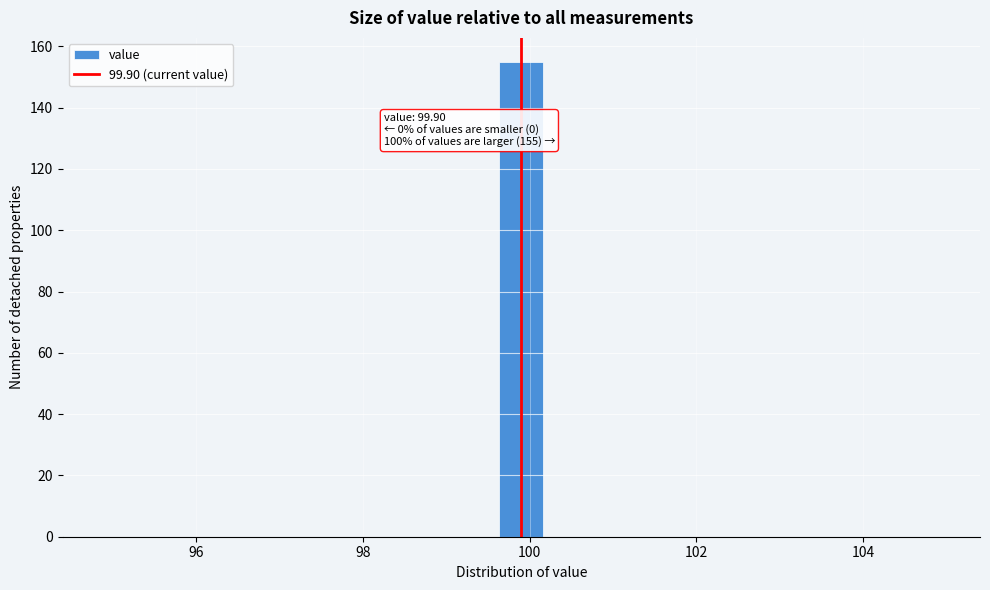

Around what value on the x-axis is the tallest bar? Give the approximate position of its centre, as read against the axis.

100.0